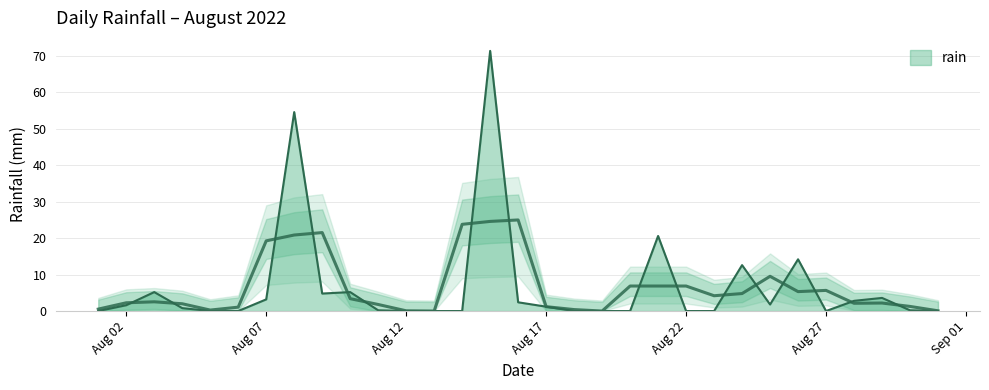

Which category has the highest value across all series?

2022-08-15